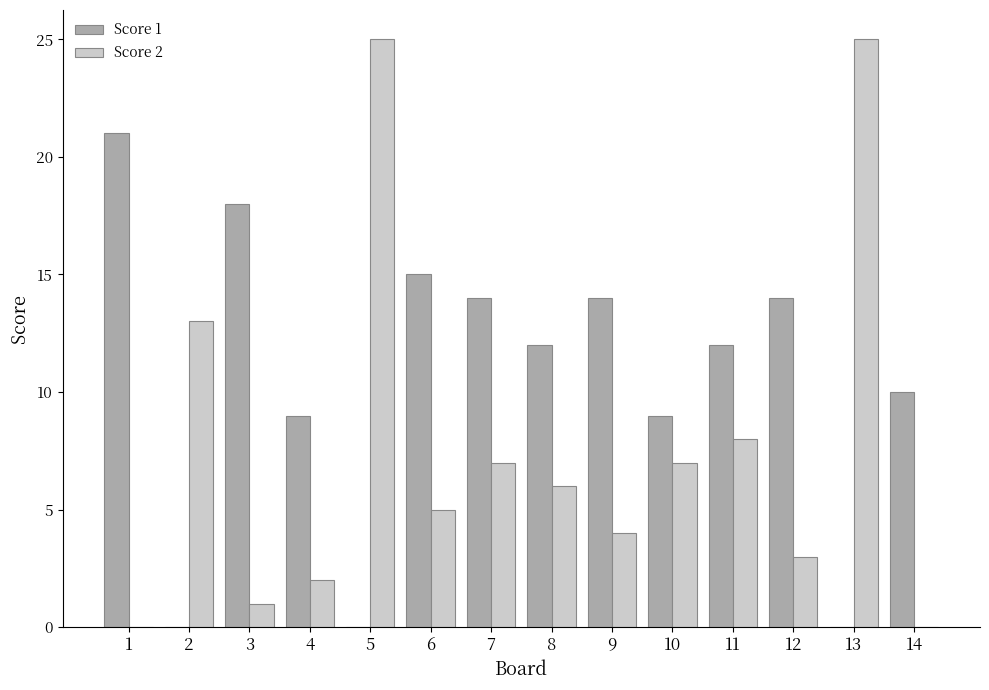

What is the maximum value shown in the chart?

25